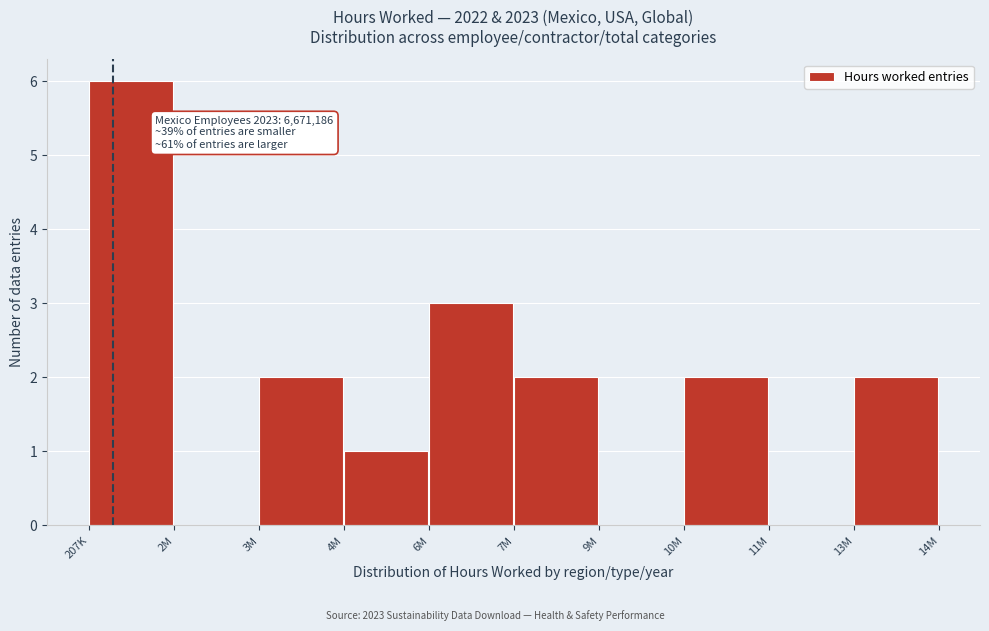

Reading left to right, list all the values displayed in this chart.

207K=6	2M=0	3M=2	4M=1	6M=3	7M=2	9M=0	10M=2	11M=0	13M=2